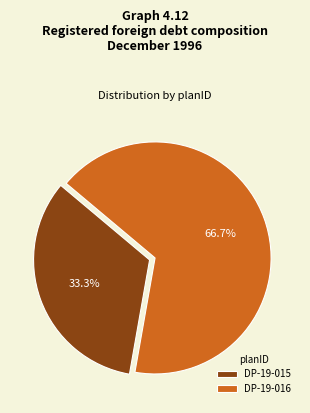

Which slice is the smallest?

DP-19-015